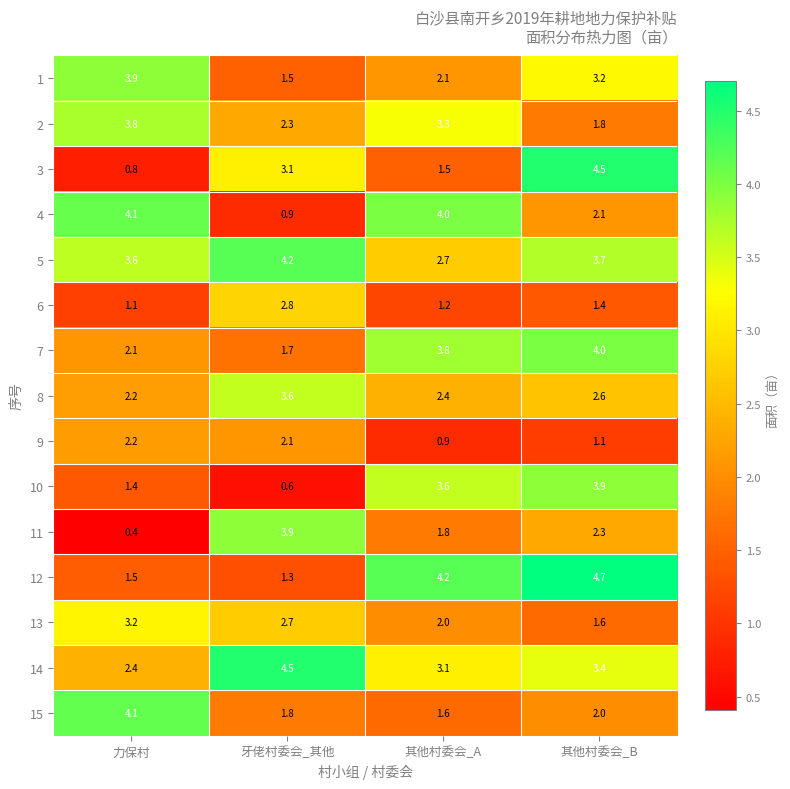

What is the sum of the 14 values at 其他村委会_A and 其他村委会_B?

6.5